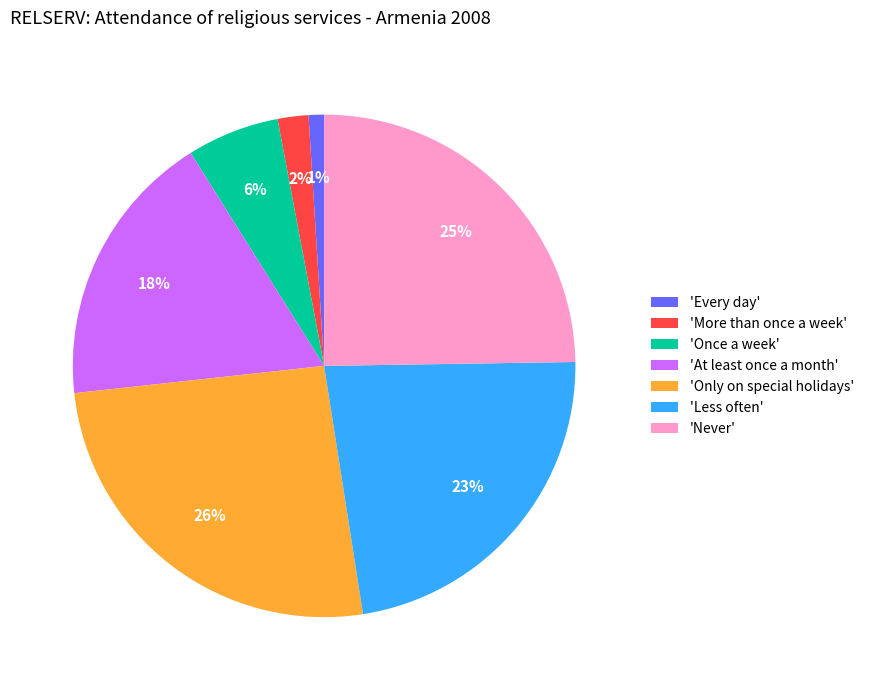

Does 'Less often' represent more than half of the total?

No